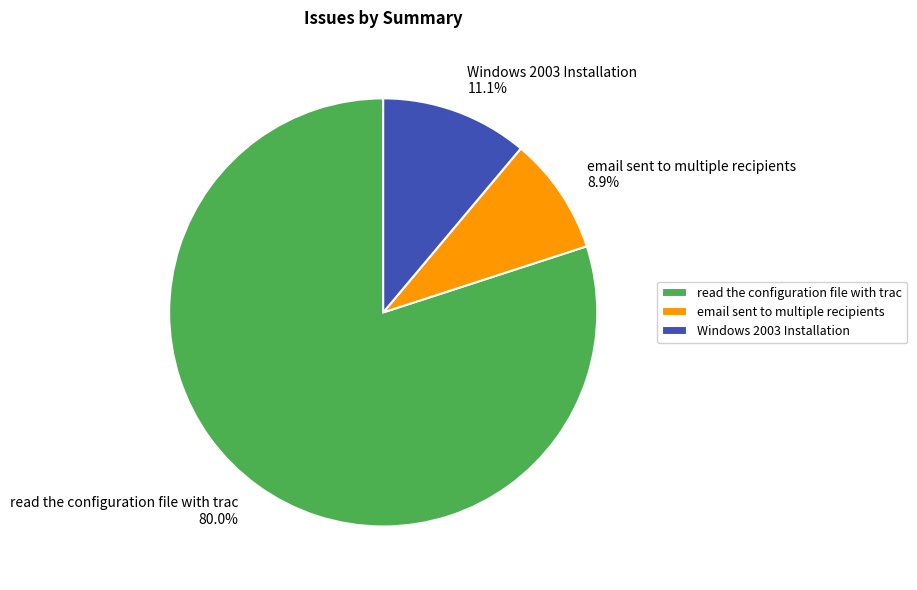

What portion of the pie excludes read the configuration file with trac?

20.0%